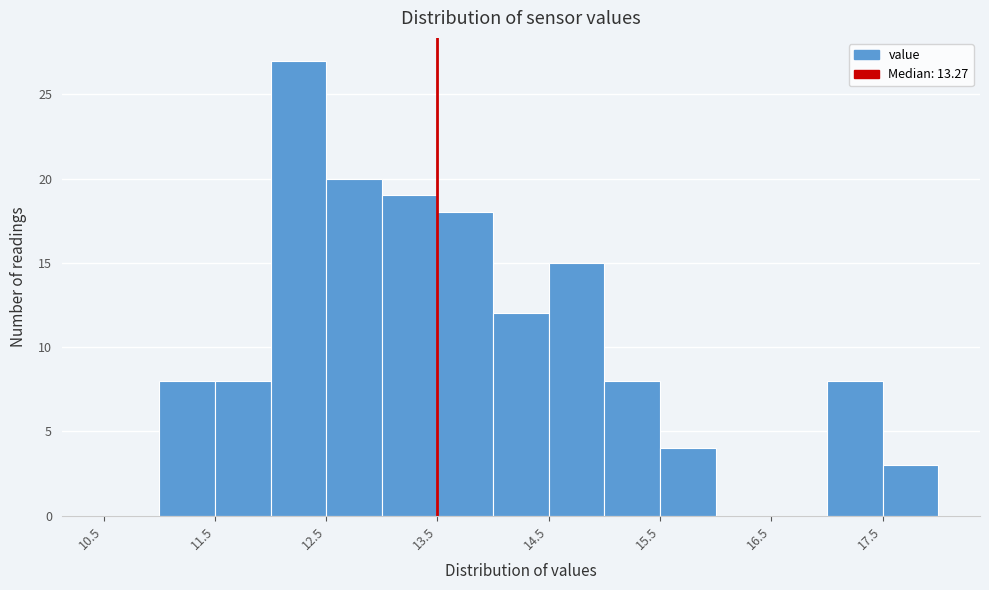

What is the height of the bar covering 17.5 to 18.0 on the x-axis? The values are not printed on the chart, so give them approximately, as read against the axis.

3